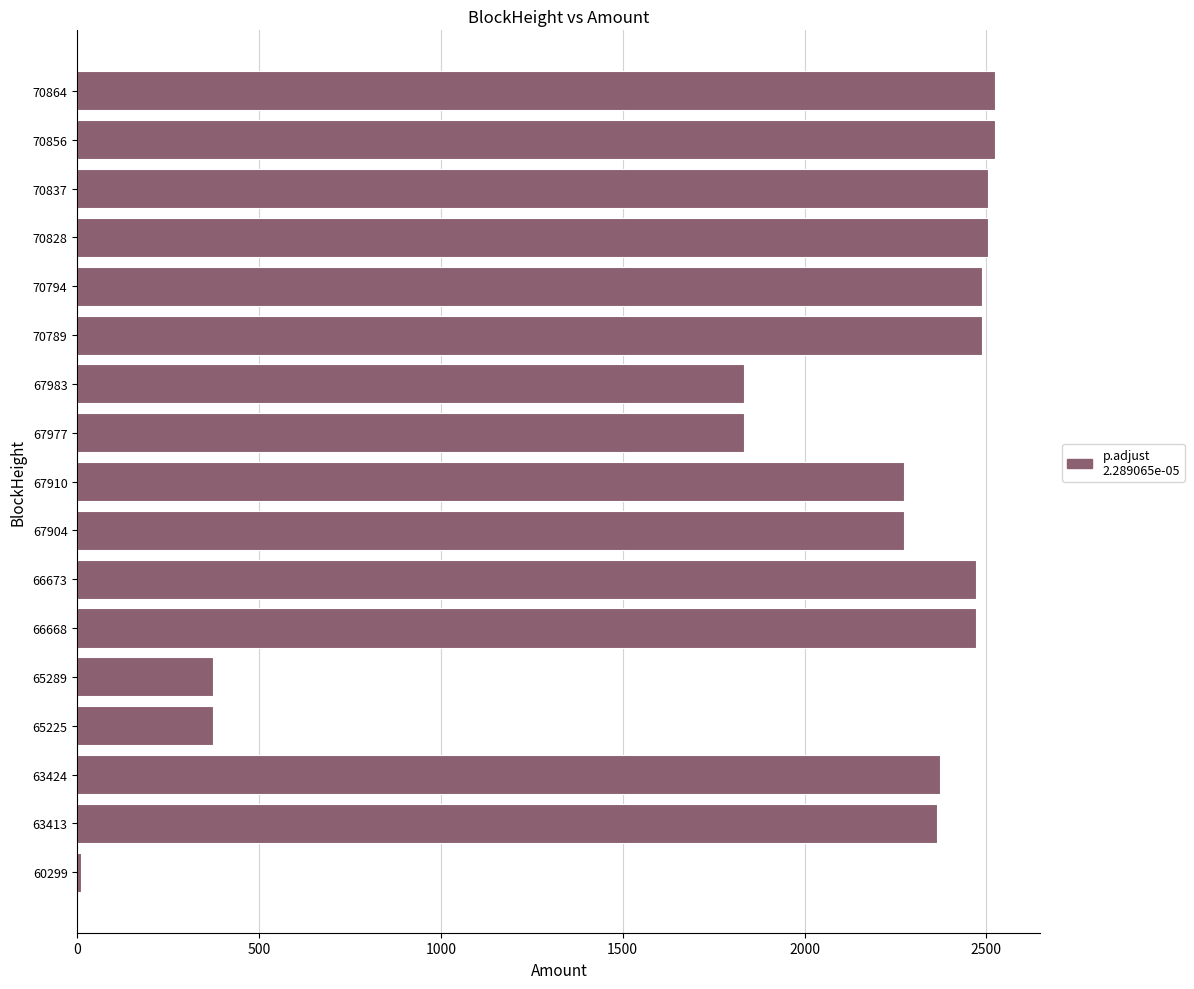

What is the sum of all values?

33690.2